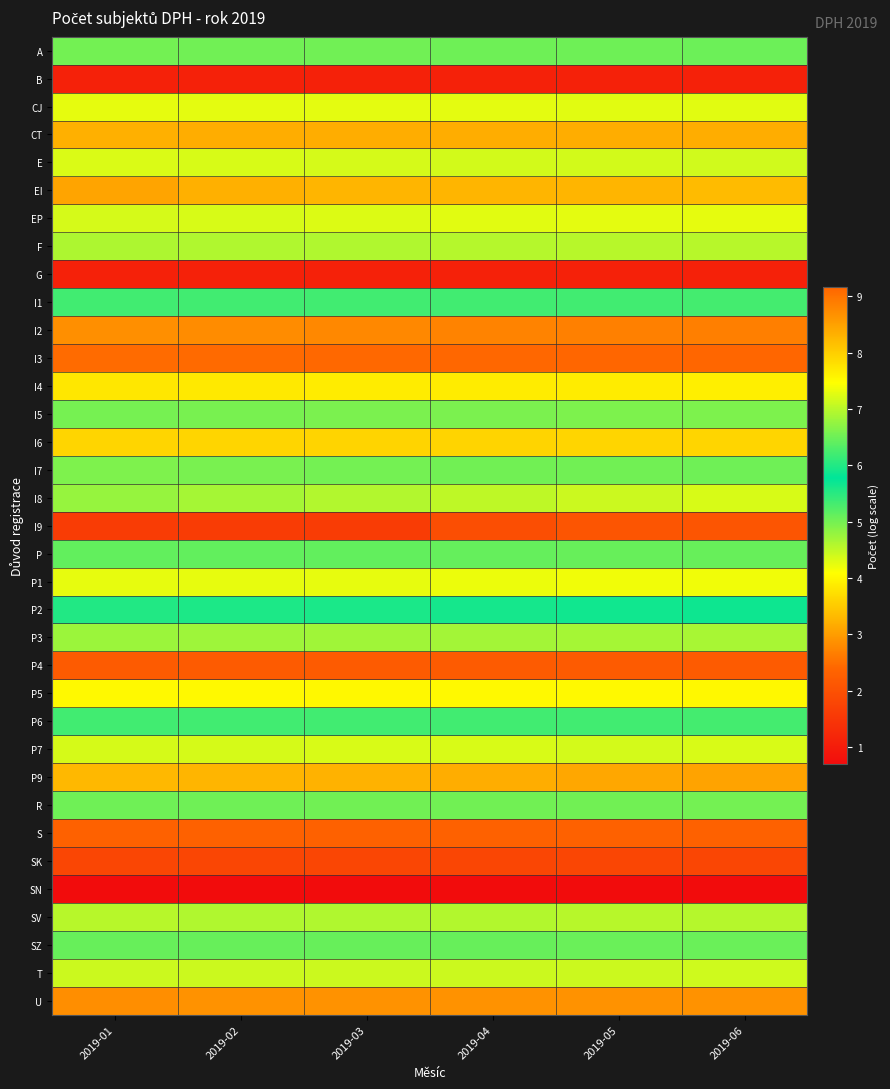

Reading right to left, what are all the values shown in this chart?

A: 2019-06=6.5	2019-05=6.5	2019-04=6.5	2019-03=6.5	2019-02=6.5	2019-01=6.5
B: 2019-06=1.1	2019-05=1.1	2019-04=1.1	2019-03=1.1	2019-02=1.1	2019-01=1.1
CJ: 2019-06=7.3	2019-05=7.3	2019-04=7.3	2019-03=7.3	2019-02=7.3	2019-01=7.3
CT: 2019-06=3.2	2019-05=3.2	2019-04=3.2	2019-03=3.2	2019-02=3.2	2019-01=3.2
E: 2019-06=7.2	2019-05=7.2	2019-04=7.2	2019-03=7.2	2019-02=7.2	2019-01=7.2
EI: 2019-06=3.3	2019-05=3.3	2019-04=3.3	2019-03=3.3	2019-02=3.2	2019-01=3.1
EP: 2019-06=7.3	2019-05=7.3	2019-04=7.3	2019-03=7.2	2019-02=7.2	2019-01=7.2
F: 2019-06=4.6	2019-05=4.6	2019-04=4.6	2019-03=4.6	2019-02=4.6	2019-01=4.6
G: 2019-06=1.1	2019-05=1.1	2019-04=1.1	2019-03=1.1	2019-02=1.1	2019-01=1.1
I1: 2019-06=6.2	2019-05=6.2	2019-04=6.2	2019-03=6.2	2019-02=6.2	2019-01=6.2
I2: 2019-06=8.9	2019-05=8.9	2019-04=8.8	2019-03=8.8	2019-02=8.7	2019-01=8.7
I3: 2019-06=9.2	2019-05=9.2	2019-04=9.1	2019-03=9.1	2019-02=9.1	2019-01=9.1
I4: 2019-06=3.9	2019-05=3.9	2019-04=3.9	2019-03=3.9	2019-02=3.9	2019-01=3.8
I5: 2019-06=6.6	2019-05=6.6	2019-04=6.6	2019-03=6.6	2019-02=6.6	2019-01=6.6
I6: 2019-06=3.6	2019-05=3.6	2019-04=3.6	2019-03=3.6	2019-02=3.6	2019-01=3.6
I7: 2019-06=5.0	2019-05=5.0	2019-04=5.0	2019-03=5.0	2019-02=5.0	2019-01=4.9
I8: 2019-06=7.2	2019-05=7.1	2019-04=7.0	2019-03=7.0	2019-02=6.9	2019-01=6.8
I9: 2019-06=2.1	2019-05=2.1	2019-04=1.9	2019-03=1.6	2019-02=1.6	2019-01=1.6
P: 2019-06=5.1	2019-05=5.1	2019-04=5.1	2019-03=5.1	2019-02=5.1	2019-01=5.1
P1: 2019-06=4.2	2019-05=4.2	2019-04=4.2	2019-03=4.2	2019-02=4.2	2019-01=4.2
P2: 2019-06=5.7	2019-05=5.7	2019-04=5.6	2019-03=5.6	2019-02=5.6	2019-01=5.6
P3: 2019-06=6.9	2019-05=6.9	2019-04=6.9	2019-03=6.8	2019-02=6.8	2019-01=6.8
P4: 2019-06=2.2	2019-05=2.2	2019-04=2.2	2019-03=2.2	2019-02=2.2	2019-01=2.2
P5: 2019-06=4.0	2019-05=4.0	2019-04=4.0	2019-03=4.0	2019-02=4.0	2019-01=4.0
P6: 2019-06=6.2	2019-05=6.2	2019-04=6.2	2019-03=6.2	2019-02=6.2	2019-01=6.2
P7: 2019-06=4.3	2019-05=4.4	2019-04=4.3	2019-03=4.3	2019-02=4.4	2019-01=4.4
P9: 2019-06=8.5	2019-05=8.4	2019-04=8.4	2019-03=8.3	2019-02=8.3	2019-01=8.2
R: 2019-06=5.0	2019-05=5.0	2019-04=5.0	2019-03=5.0	2019-02=5.0	2019-01=5.0
S: 2019-06=2.3	2019-05=2.3	2019-04=2.3	2019-03=2.3	2019-02=2.3	2019-01=2.3
SK: 2019-06=1.8	2019-05=1.8	2019-04=1.8	2019-03=1.8	2019-02=1.8	2019-01=1.8
SN: 2019-06=0.7	2019-05=0.7	2019-04=0.7	2019-03=0.7	2019-02=0.7	2019-01=0.7
SV: 2019-06=4.6	2019-05=4.6	2019-04=4.6	2019-03=4.6	2019-02=4.6	2019-01=4.6
SZ: 2019-06=5.1	2019-05=5.1	2019-04=5.1	2019-03=5.1	2019-02=5.1	2019-01=5.1
T: 2019-06=4.4	2019-05=4.4	2019-04=4.4	2019-03=4.4	2019-02=4.4	2019-01=4.4
U: 2019-06=2.9	2019-05=2.9	2019-04=2.9	2019-03=2.9	2019-02=2.9	2019-01=2.8